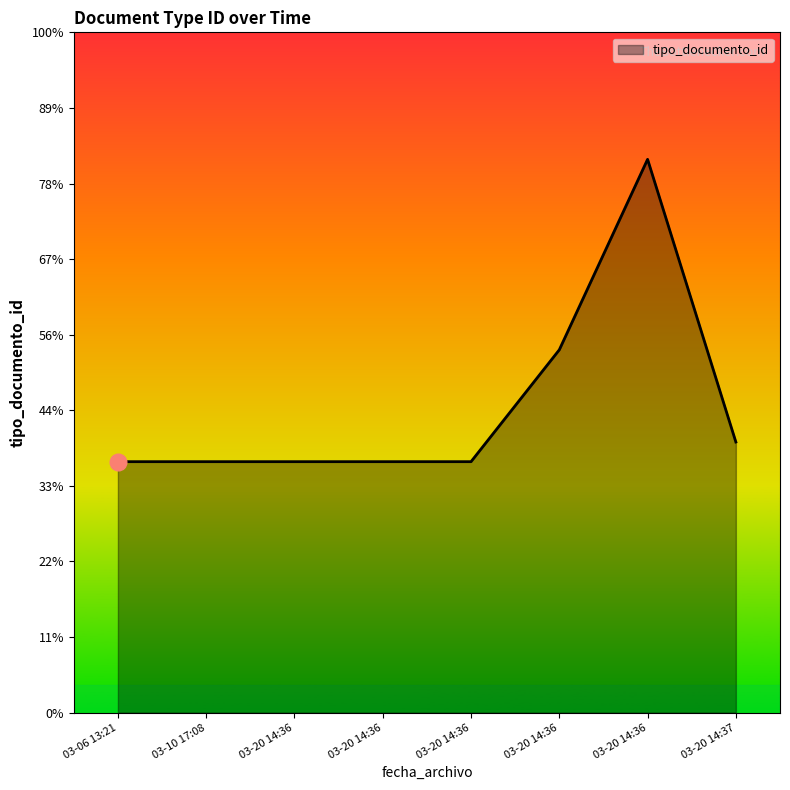

Does the chart display data point markers on the line(s)?

No